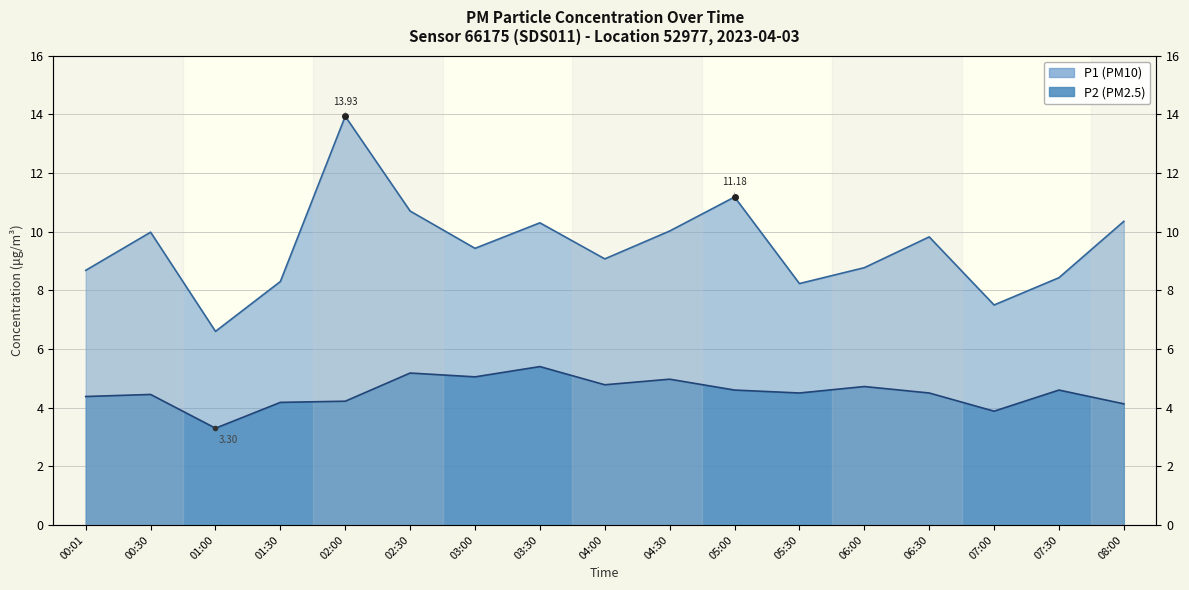

What is the smallest value displayed?

3.3